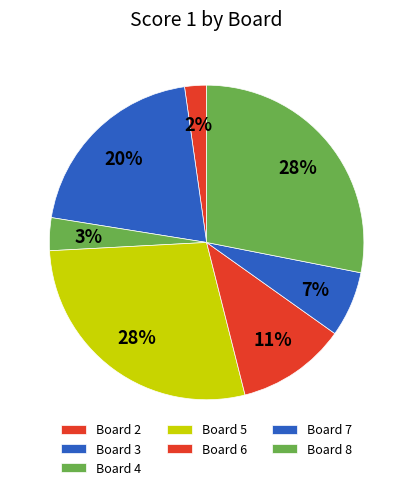

To the nearest percent, what portion does Board 7 represent?

7%